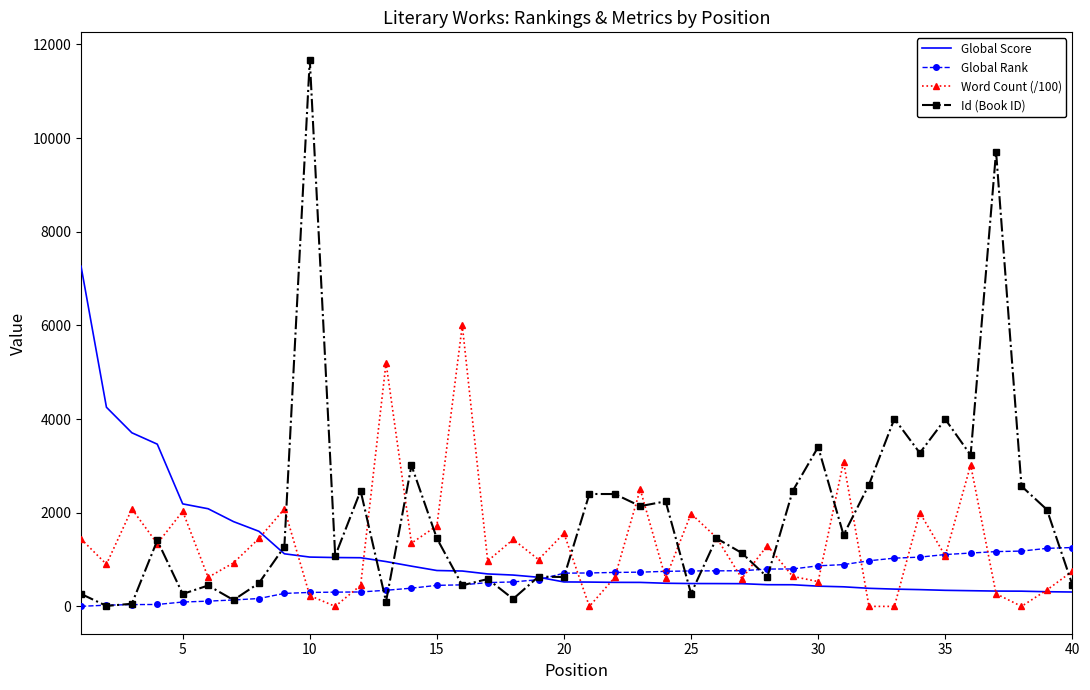

Rank the series by their maximum value, from lowest to highest.

Global Rank, Word Count (/100), Global Score, Id (Book ID)